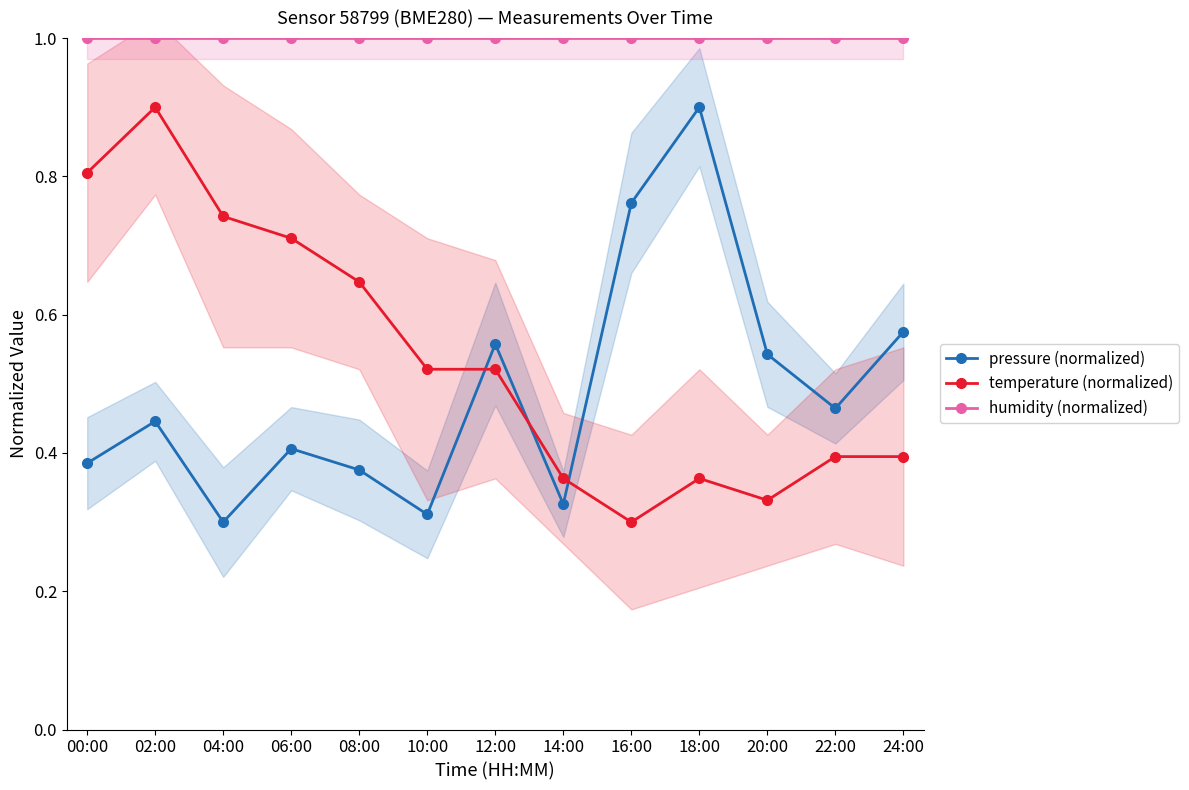

Which series has the widest spread of values?

pressure (normalized)